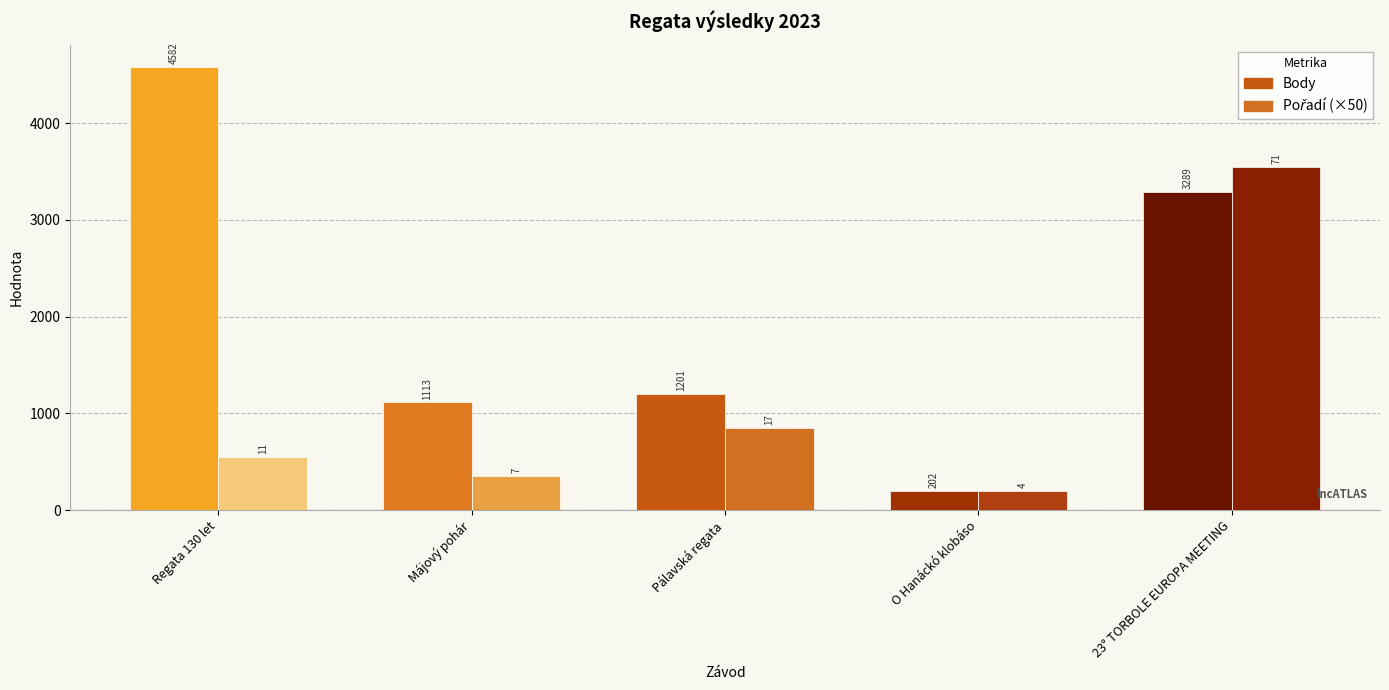

Which series has the largest range (max minus min)?

Body